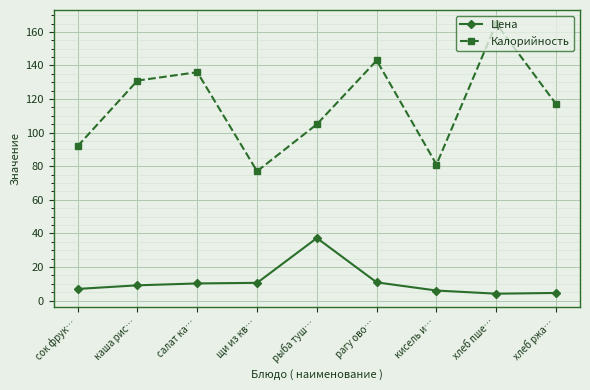

Where does the Калорийность series first go above 117?

каша рис…